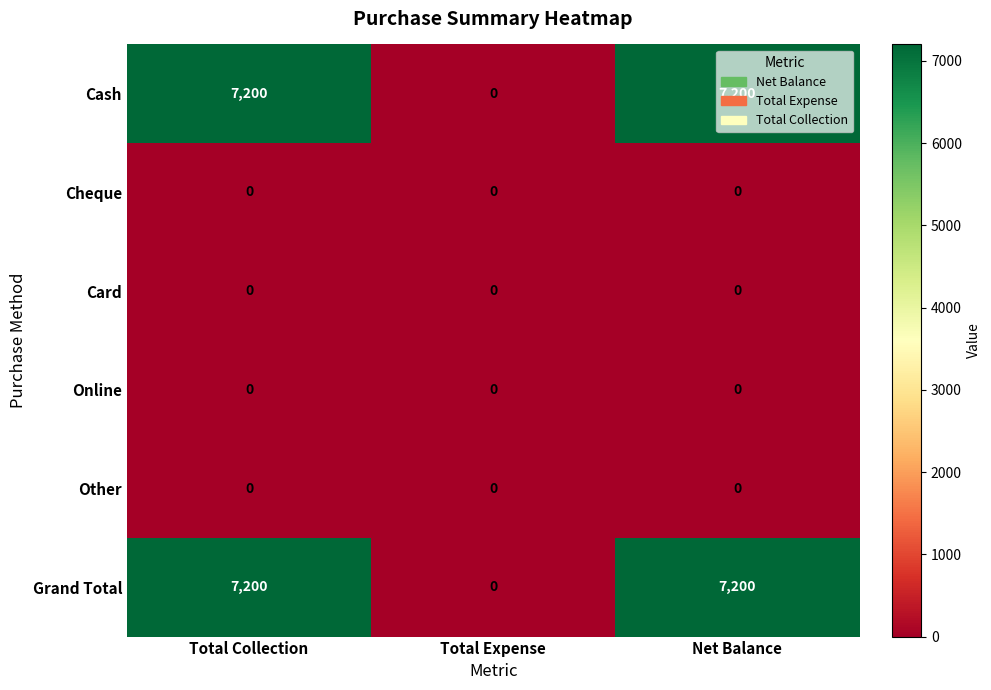

Is the value of Grand Total at Total Collection greater than the value of Online at Total Collection?

Yes